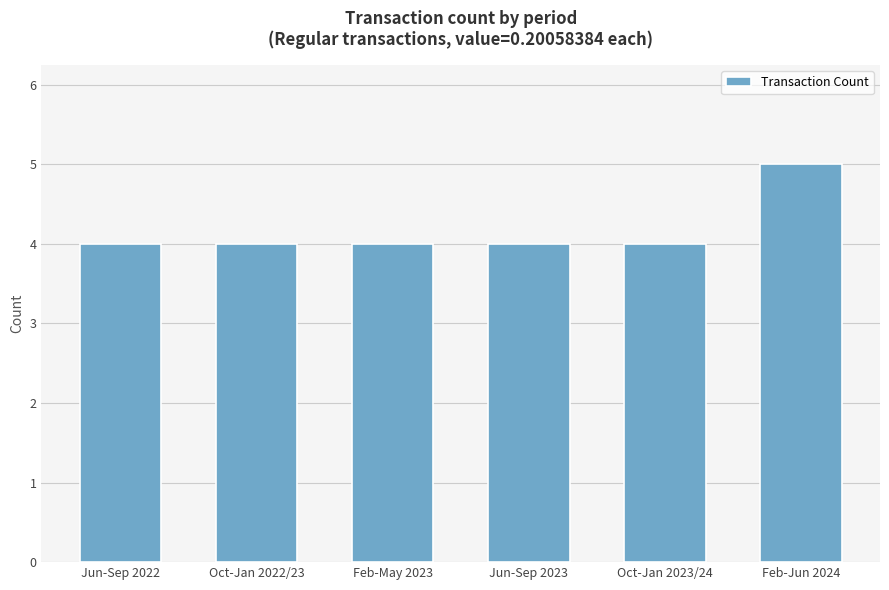

True or false: the data shows 4 at Jun-Sep 2022.

True